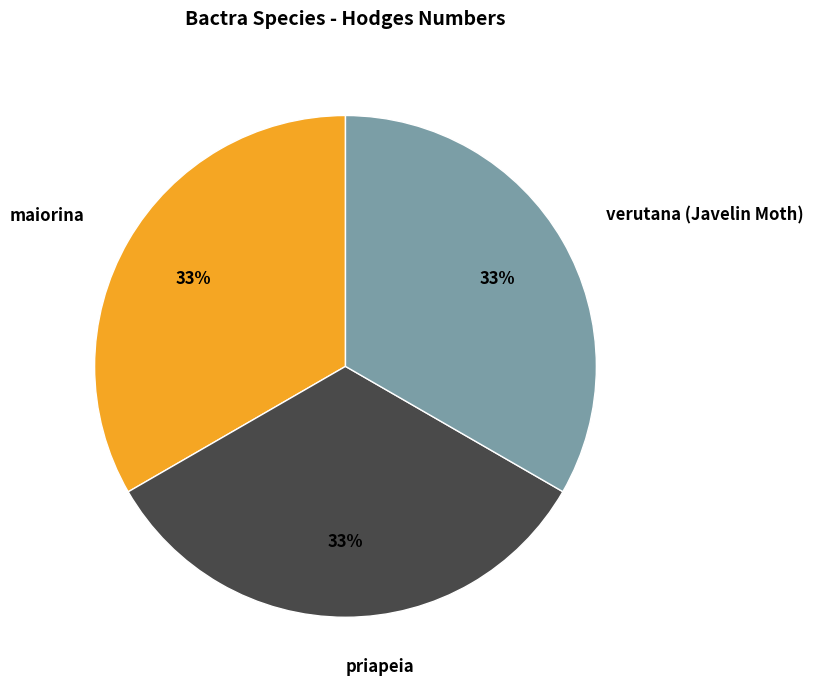

To the nearest percent, what is the average slice percentage?

33%